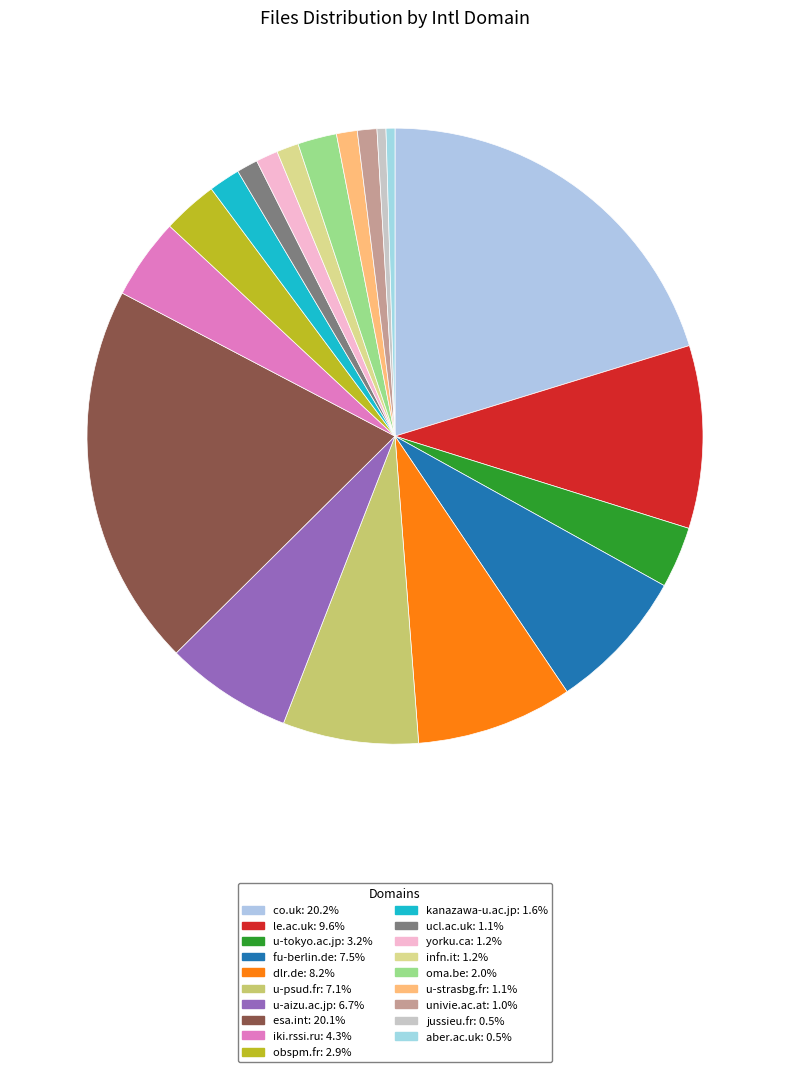

What percentage is the oma.be slice, to the nearest percent?

2%